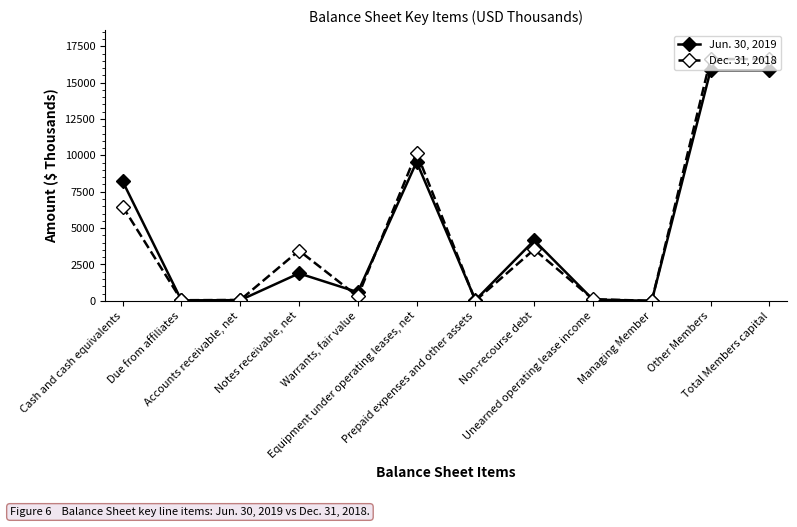

Which series has the largest range (max minus min)?

Dec. 31, 2018